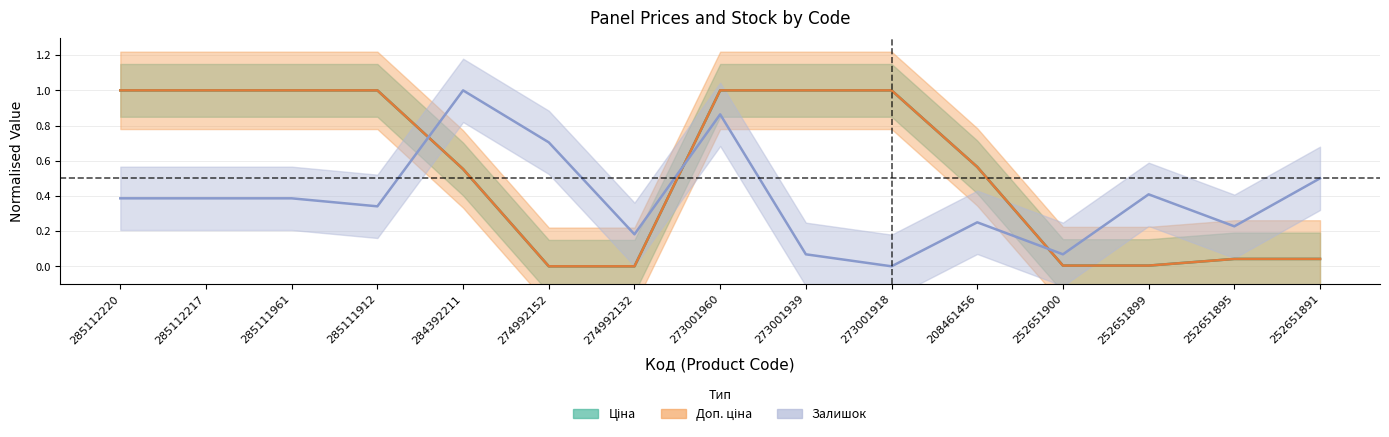

Reading left to right, transcribe all the data shown in this chart.

Ціна: 285112220=1.0	285112217=1.0	285111961=1.0	285111912=1.0	284392211=0.6	274992152=0.0	274992132=0.0	273001960=1.0	273001939=1.0	273001918=1.0	208461456=0.6	252651900=0.0	252651899=0.0	252651895=0.0	252651891=0.0
Доп. ціна: 285112220=1.0	285112217=1.0	285111961=1.0	285111912=1.0	284392211=0.6	274992152=0.0	274992132=0.0	273001960=1.0	273001939=1.0	273001918=1.0	208461456=0.6	252651900=0.0	252651899=0.0	252651895=0.0	252651891=0.0
Залишок: 285112220=0.4	285112217=0.4	285111961=0.4	285111912=0.3	284392211=1.0	274992152=0.7	274992132=0.2	273001960=0.9	273001939=0.1	273001918=0.0	208461456=0.2	252651900=0.1	252651899=0.4	252651895=0.2	252651891=0.5